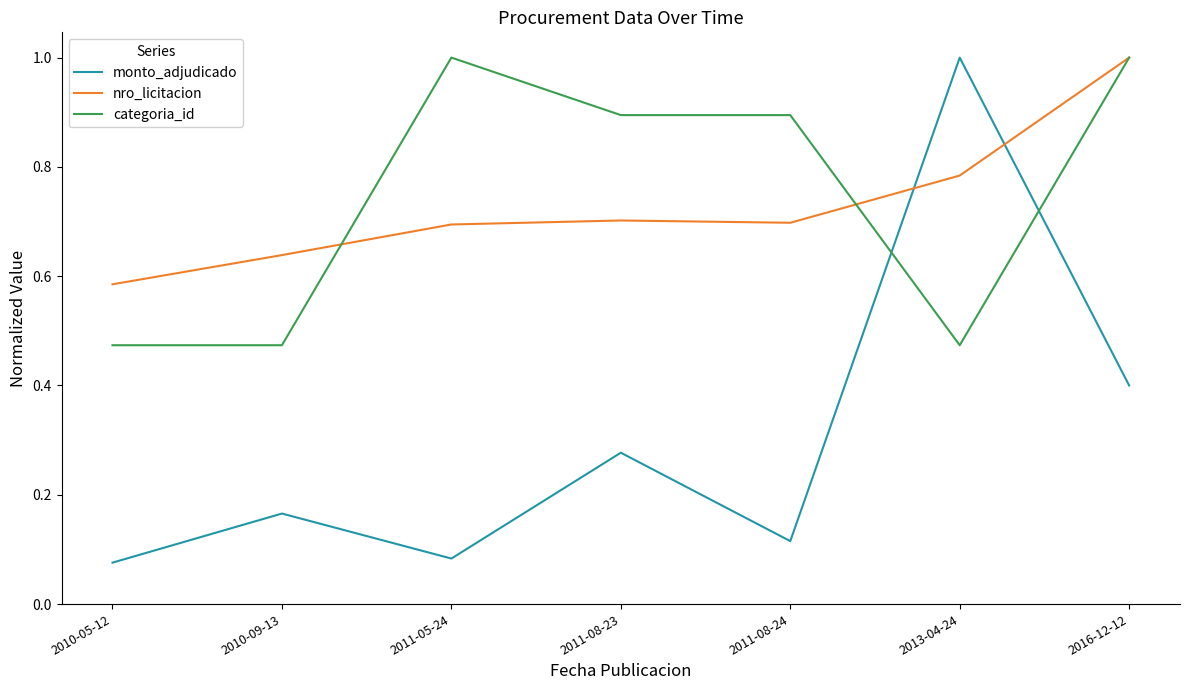

Which series has the largest range (max minus min)?

monto_adjudicado